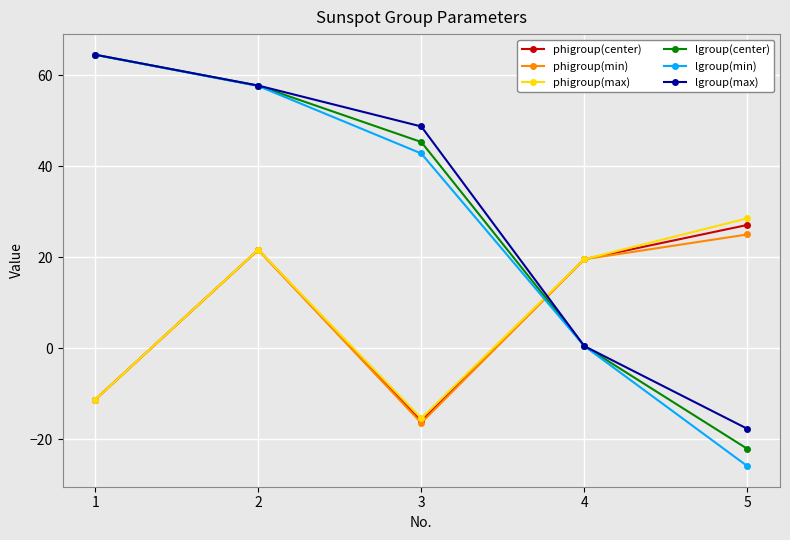

What is the greatest value displayed?

64.5